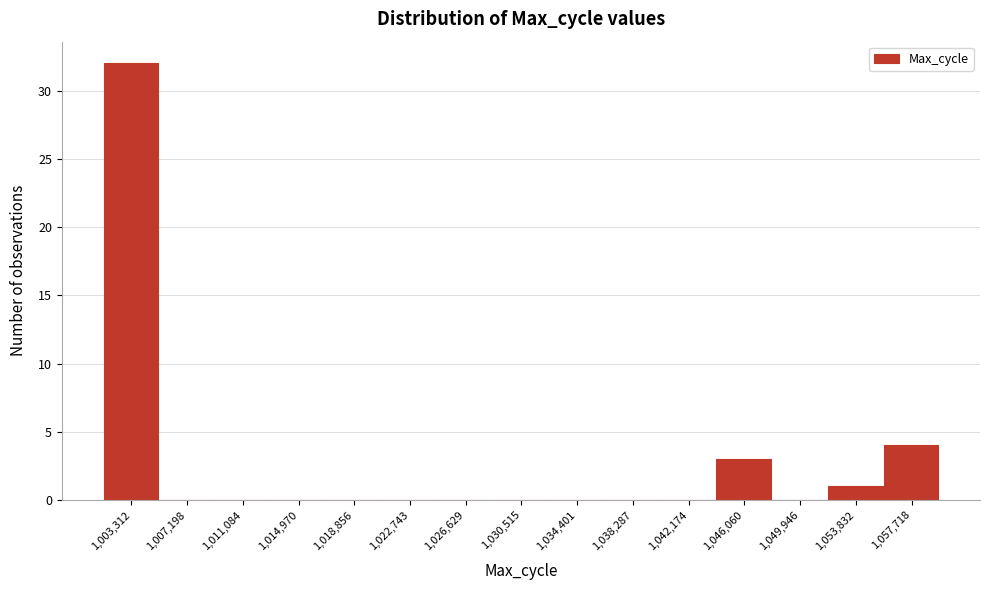

Reading right to left, transcribe all the data shown in this chart.

1,057,718=4	1,053,832=1	1,049,946=0	1,046,060=3	1,042,174=0	1,038,287=0	1,034,401=0	1,030,515=0	1,026,629=0	1,022,743=0	1,018,856=0	1,014,970=0	1,011,084=0	1,007,198=0	1,003,312=32